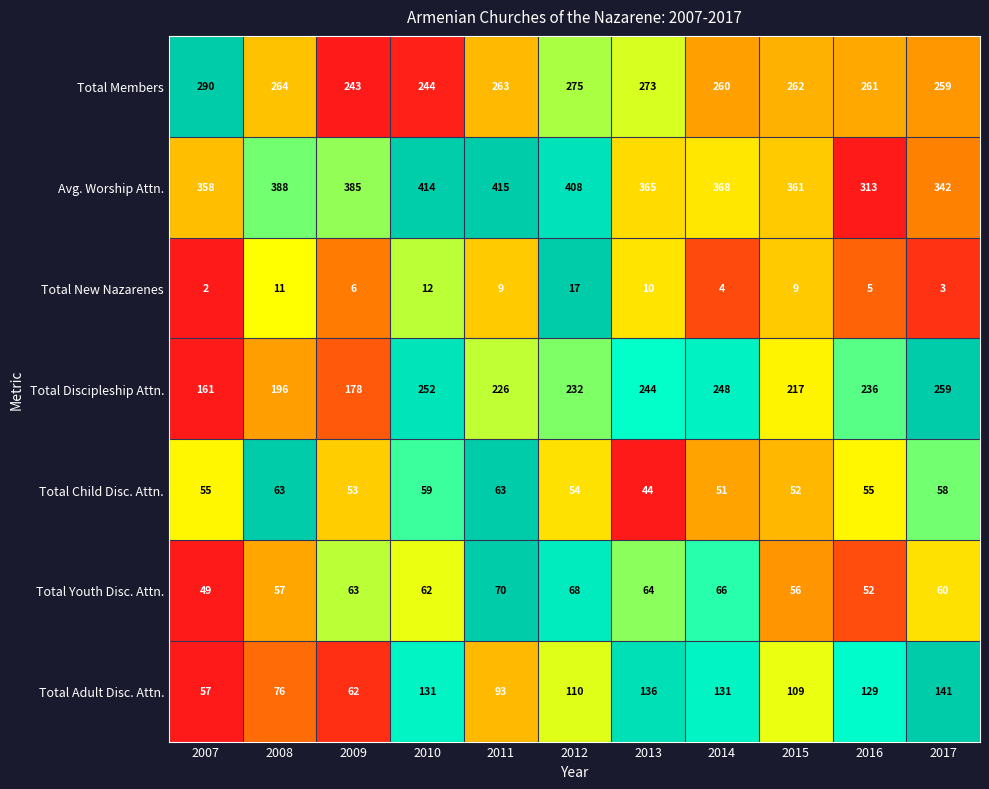

Rank the series by their maximum value, from highest to lowest.

Avg. Worship Attn., Total Members, Total Discipleship Attn., Total Adult Disc. Attn., Total Youth Disc. Attn., Total Child Disc. Attn., Total New Nazarenes